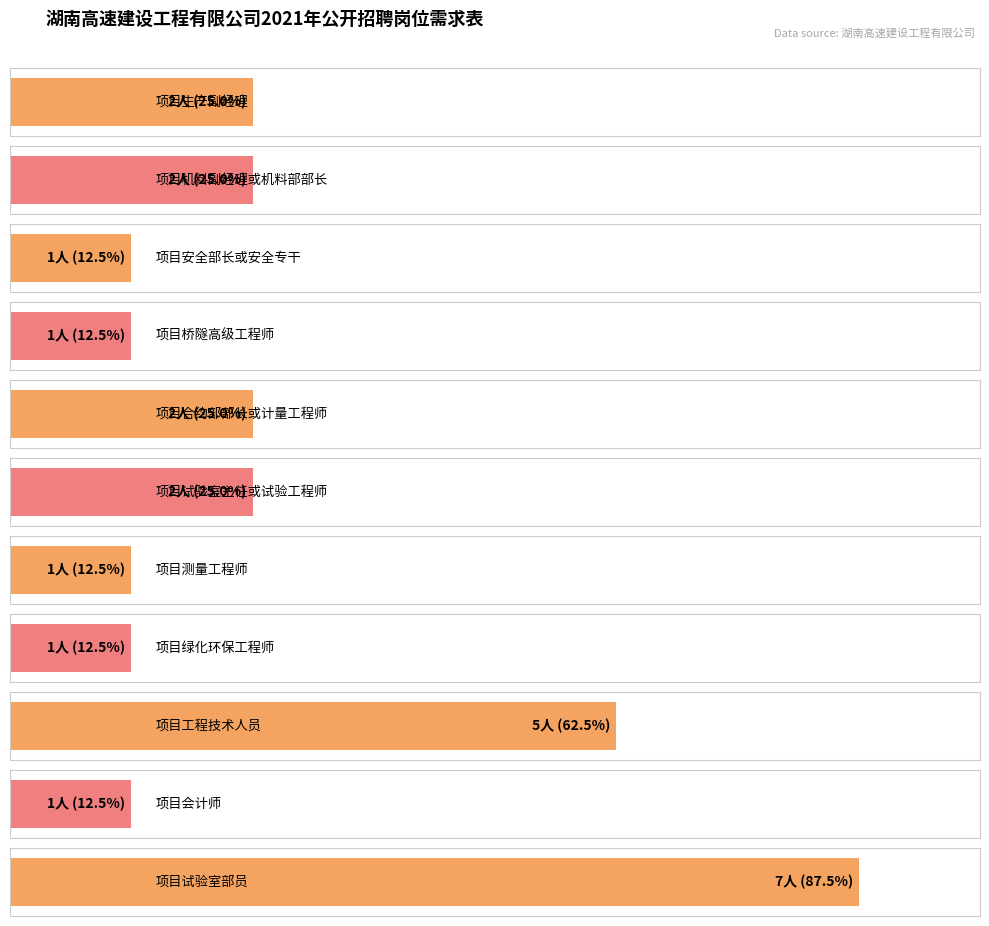

What is the sum of the values at 项目工程技术人员 and 项目试验室部员?

12